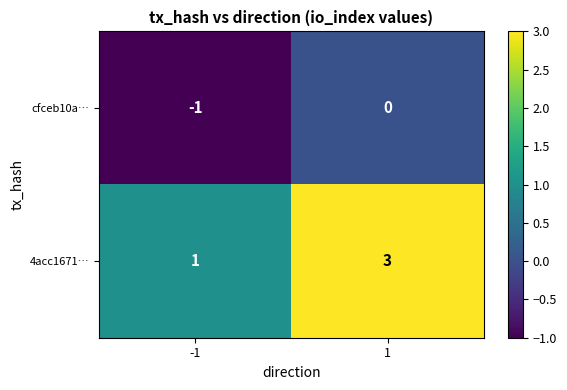

Which category has the lowest value across all series?

-1